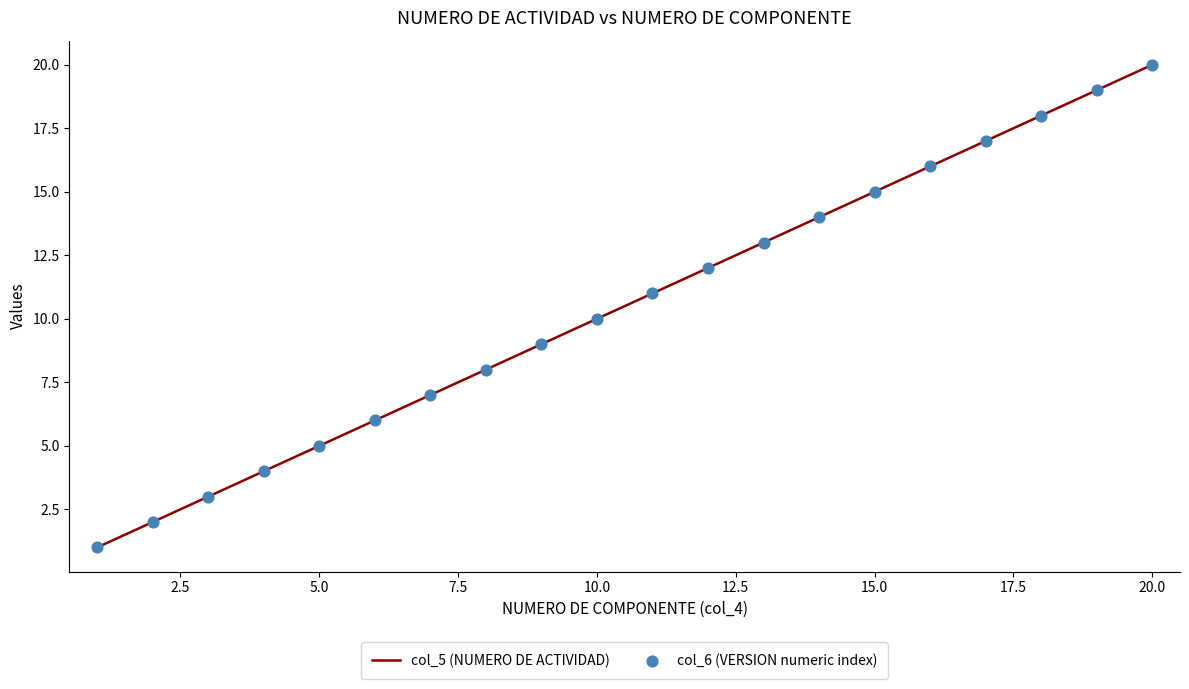

What is the ratio of the value at 2 to the value at 12?

0.2